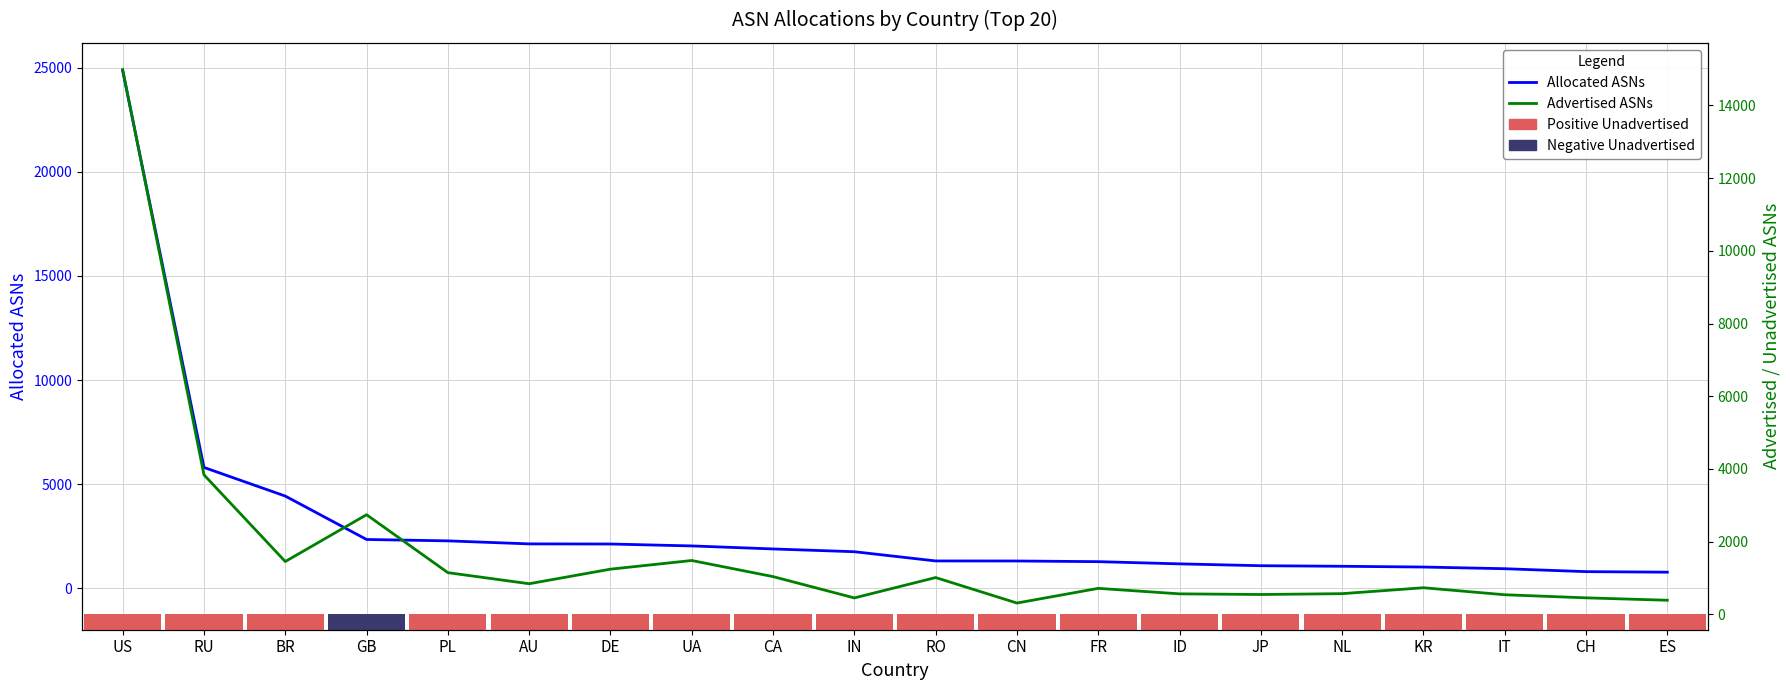

What is the value of the Advertised ASNs bar at the 5th from the left?

1148